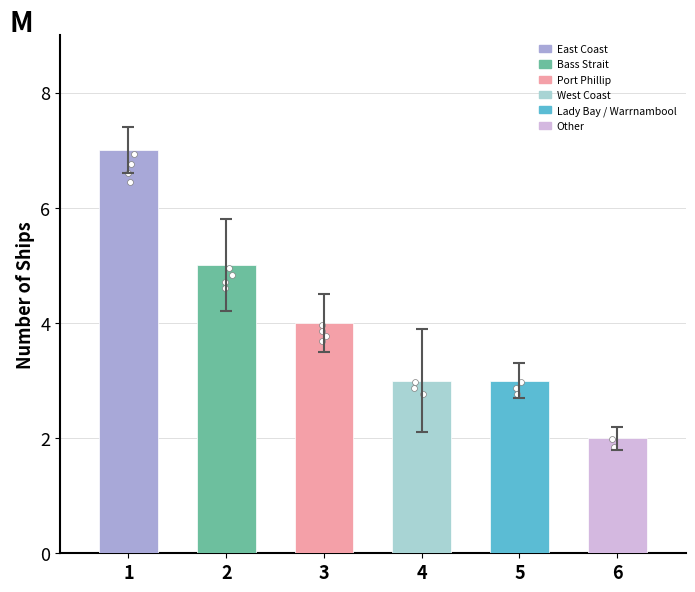

What is the ratio of the value at Bass Strait to the value at East Coast?

0.7